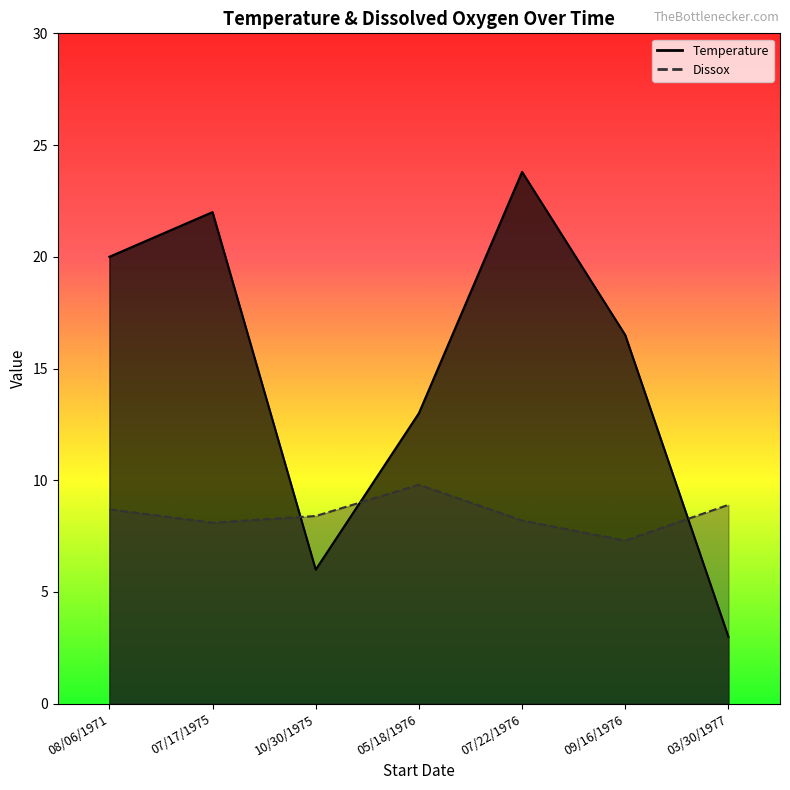

At which label does Dissox first exceed 8?

08/06/1971